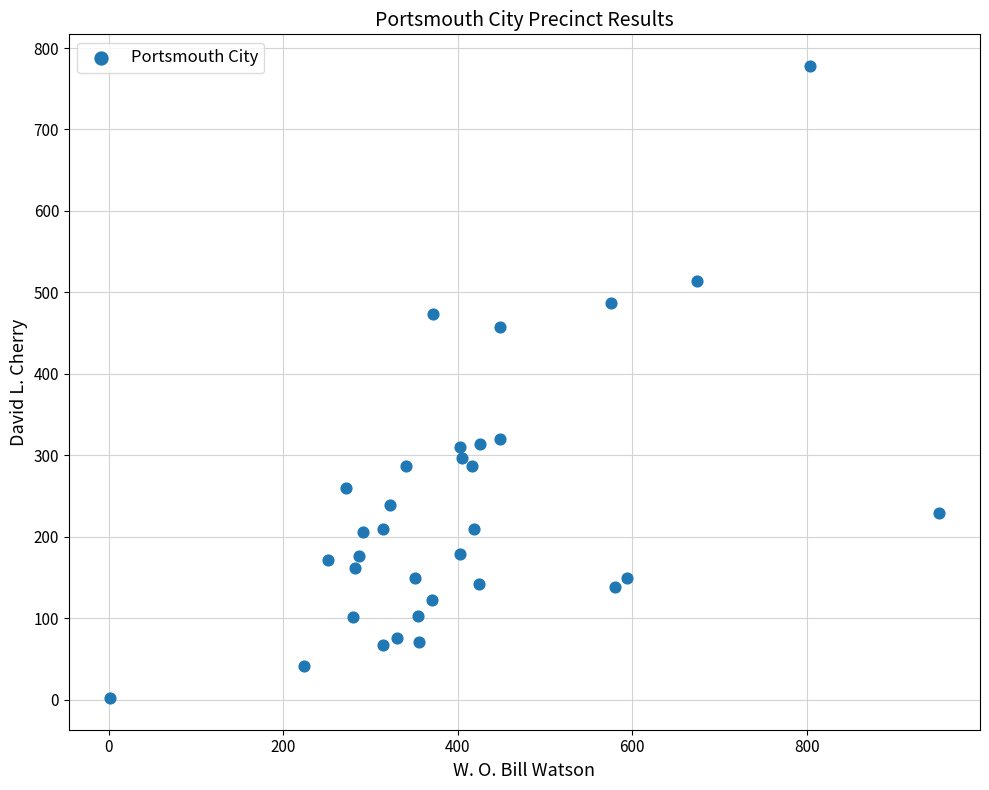

What is the range of X values (max minus min)?

949